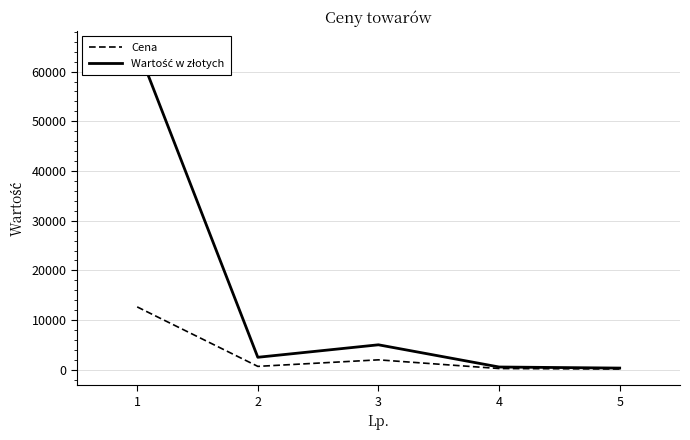

List the series in order of their overall mean, highest first.

Wartość w złotych, Cena